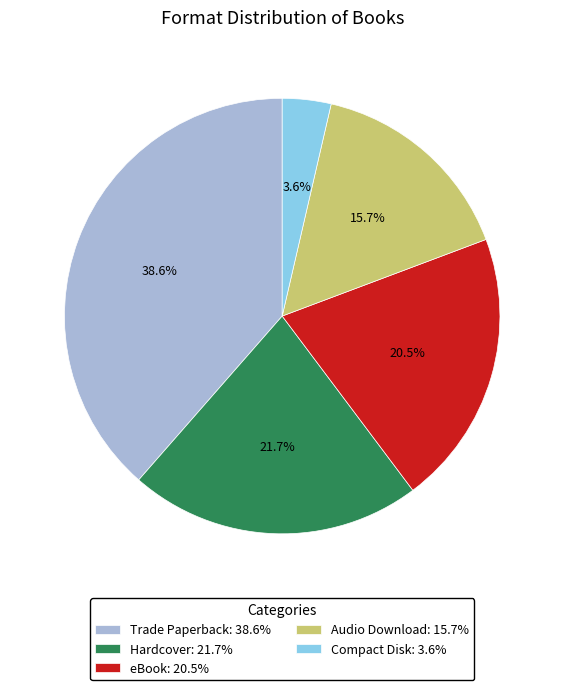

Is it true that Compact Disk is 4% of the pie?

True